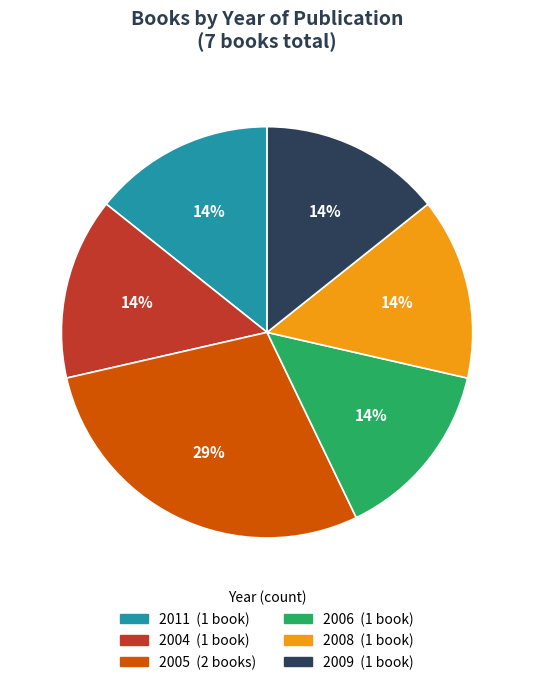

How many segments does this pie chart have?

6